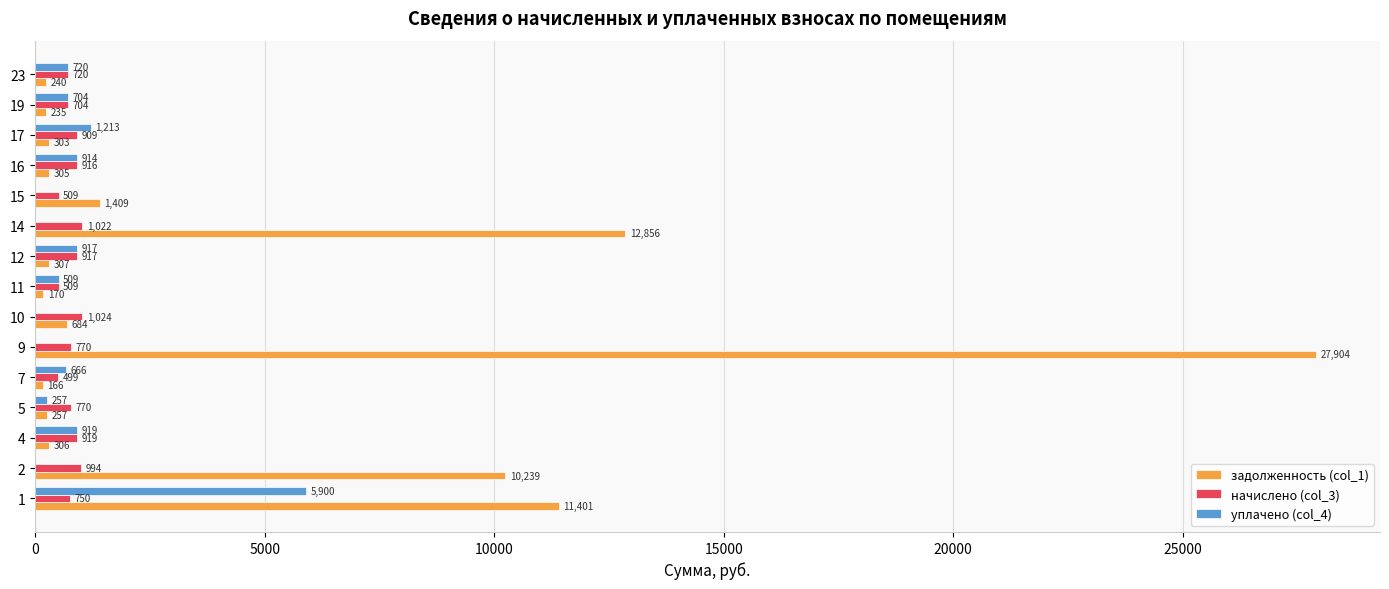

What are all the series names shown in the legend?

задолженность (col_1), начислено (col_3), уплачено (col_4)